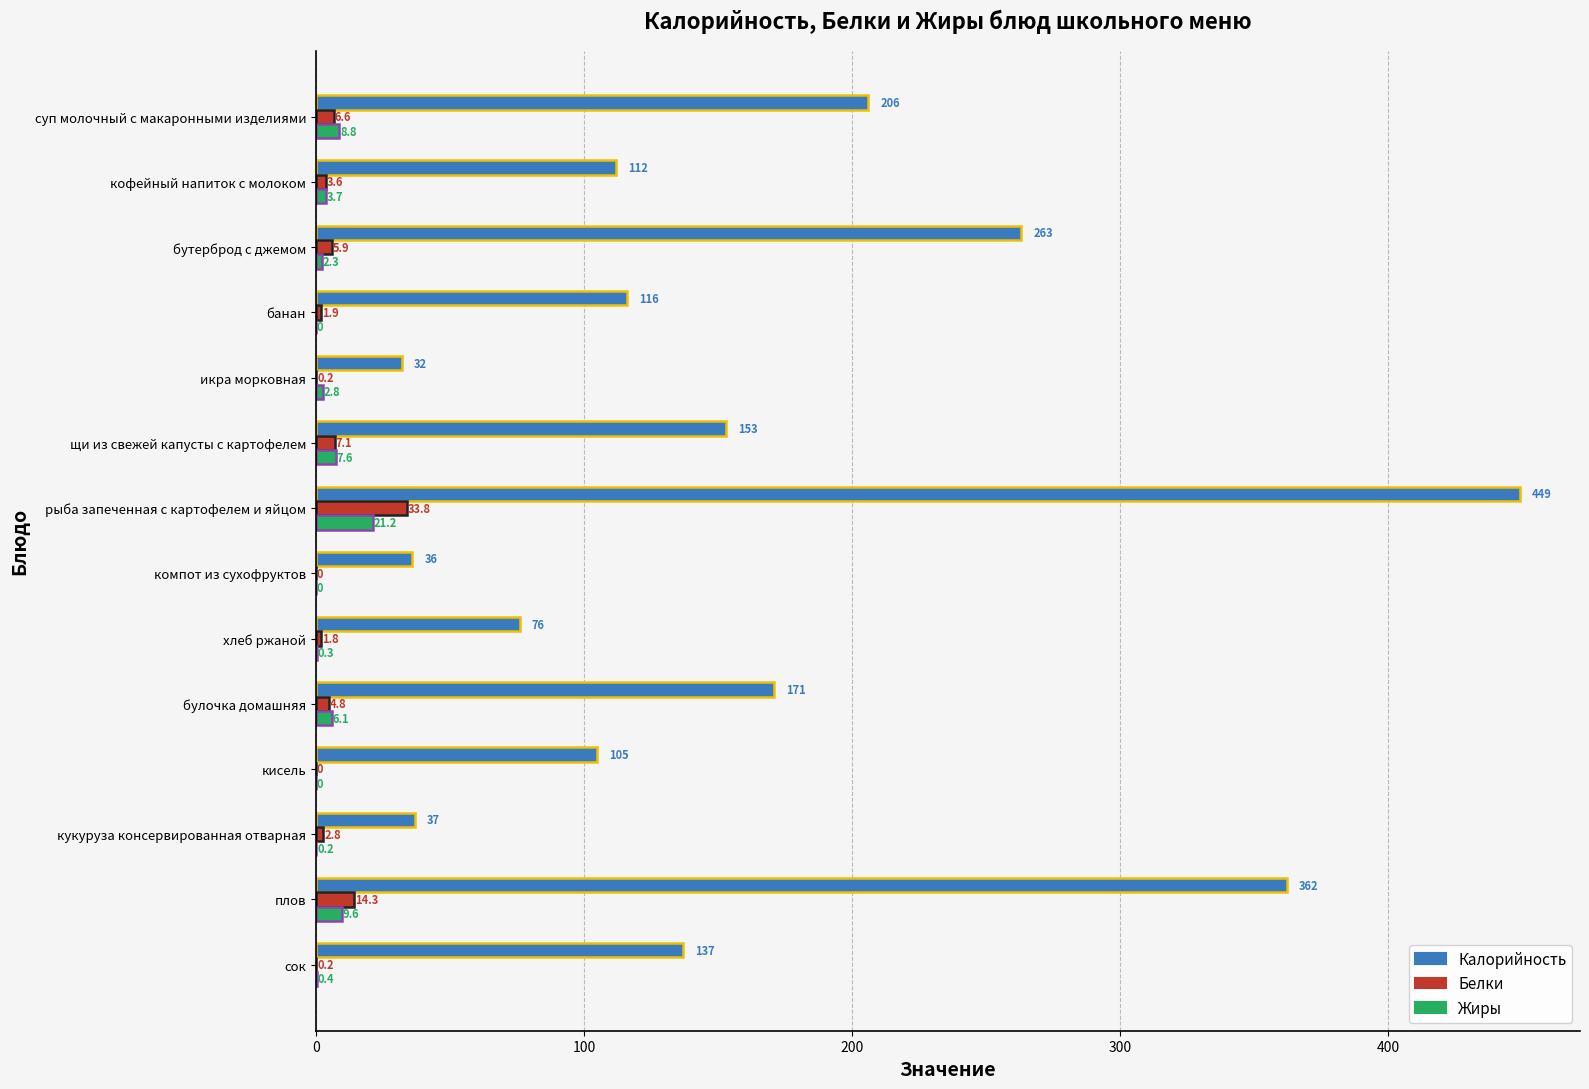

The Калорийность series shows 52.4 at щи из свежей капусты с картофелем. True or false?

False